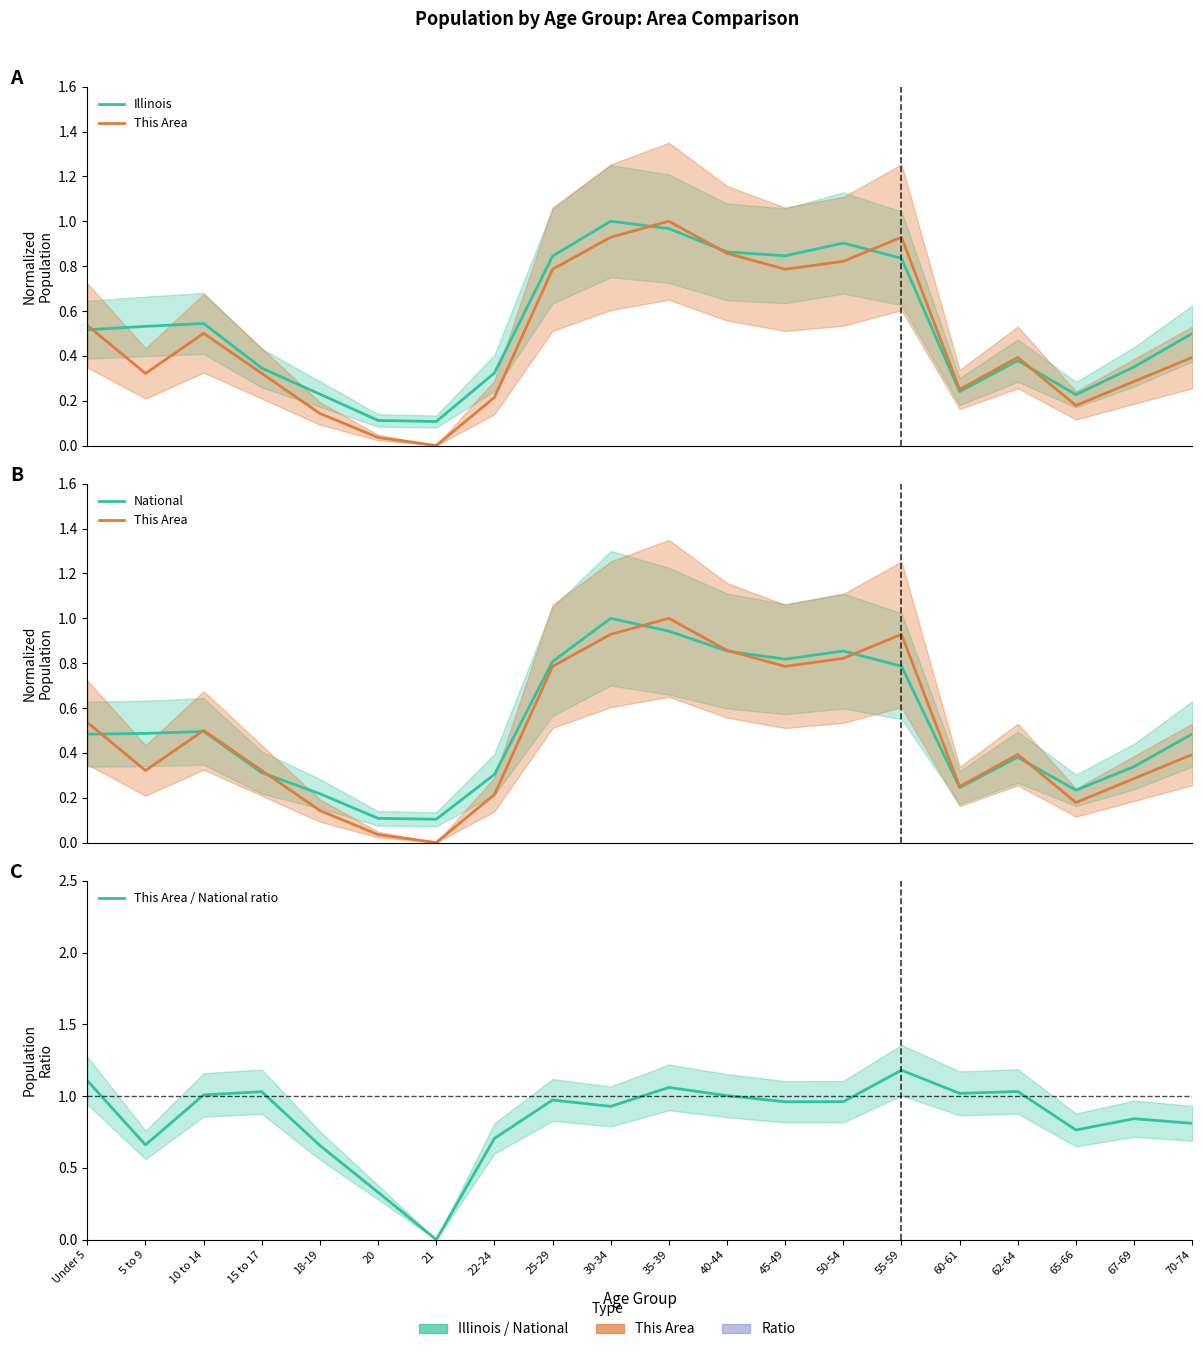

True or false: This Area / National ratio and Illinois cross at least once.

True